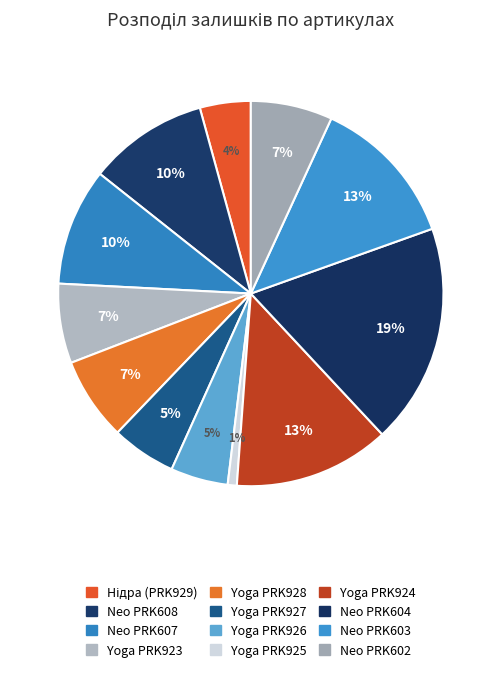

To the nearest percent, what is the difference between the largest and smallest slice percentages?

18%